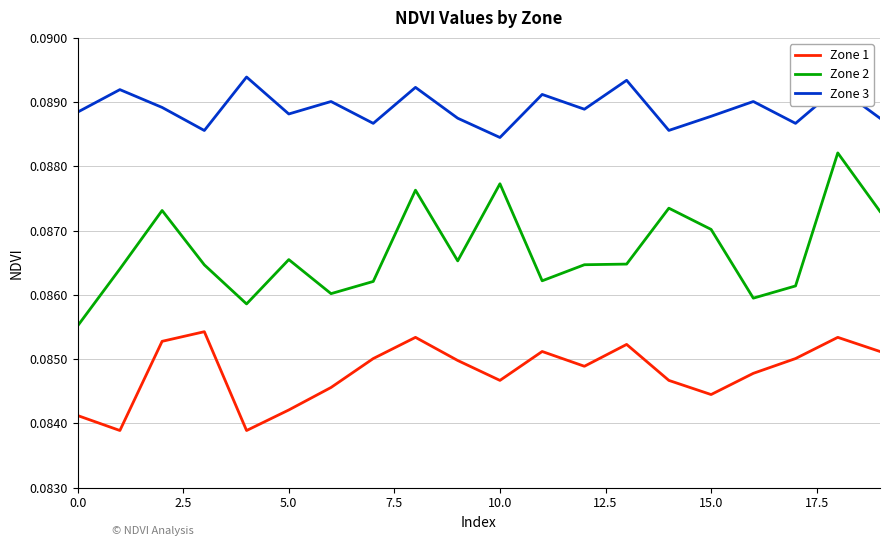

List the series in order of their overall mean, lowest first.

Zone 1, Zone 2, Zone 3